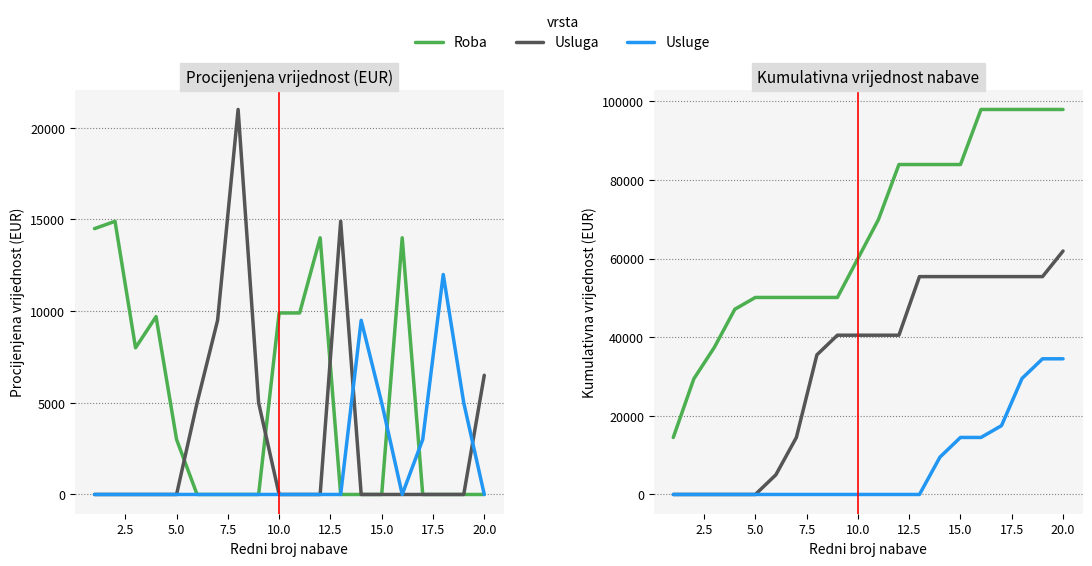

Does the chart have visible grid lines?

Yes